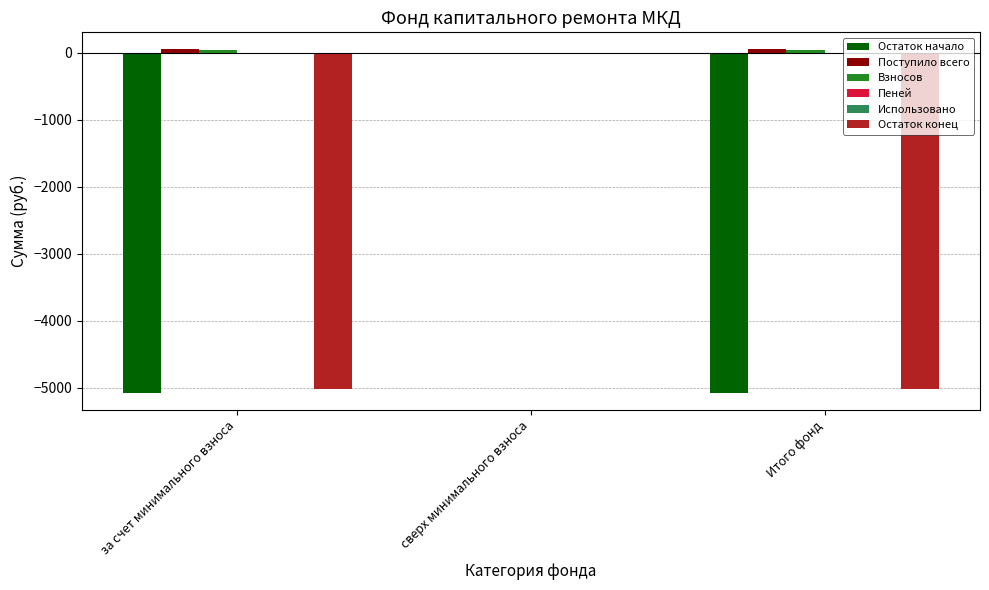

At which category is the sum across all series the highest?

сверх минимального взноса